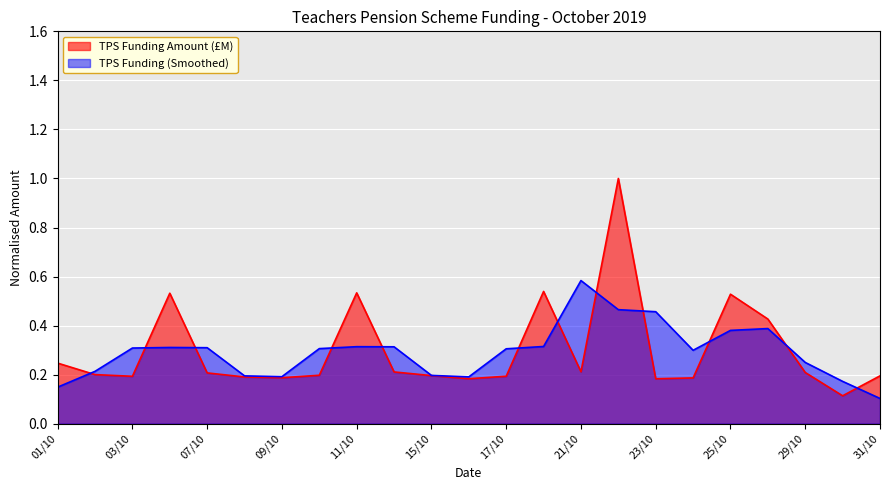

What is the label of the 22nd point from the right?

02/10